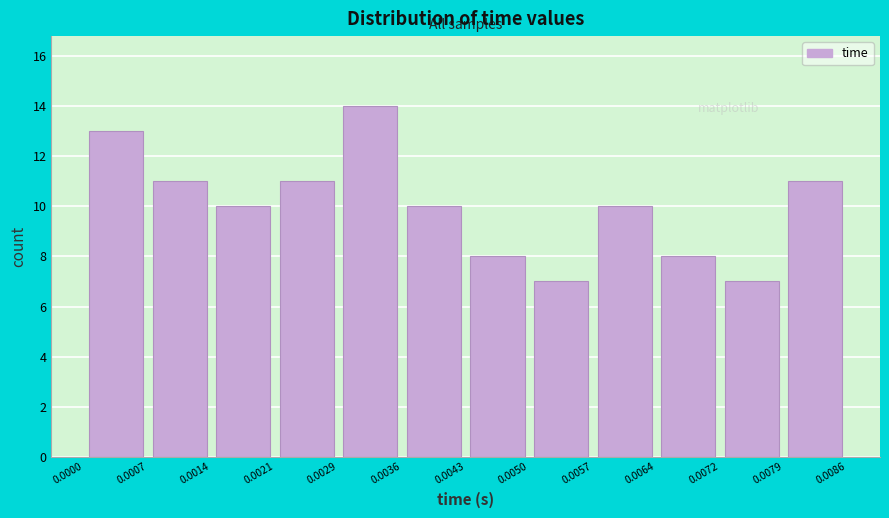

Reading left to right, list every bar in this chart as the range it spans on the x-axis followed by its height. The values are not printed on the chart, so give them approximately, as read against the axis.

0.0000 to 0.0007: 13
0.0007 to 0.0014: 11
0.0014 to 0.0021: 10
0.0021 to 0.0029: 11
0.0029 to 0.0036: 14
0.0036 to 0.0043: 10
0.0043 to 0.0050: 8
0.0050 to 0.0057: 7
0.0057 to 0.0064: 10
0.0064 to 0.0072: 8
0.0072 to 0.0079: 7
0.0079 to 0.0086: 11